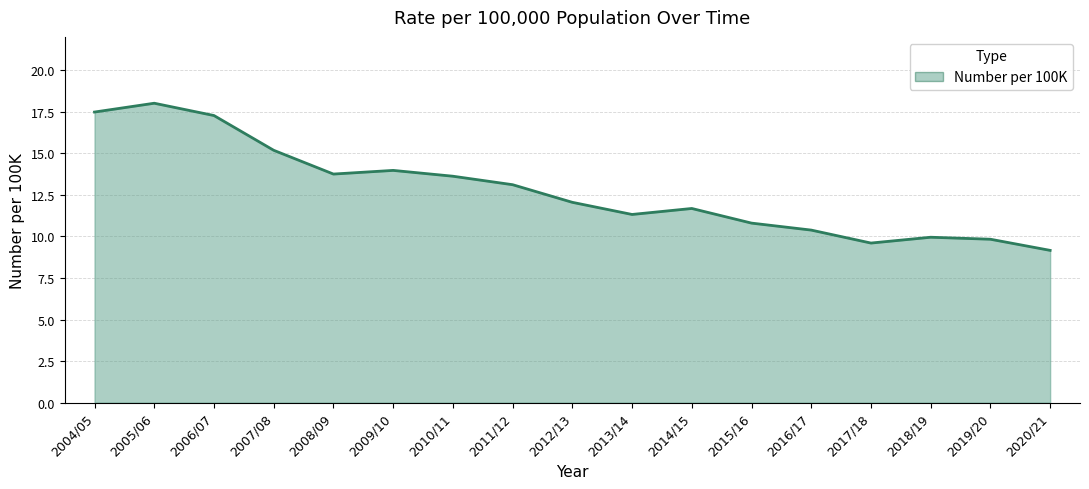

Read the value at 2006/07.

17.3